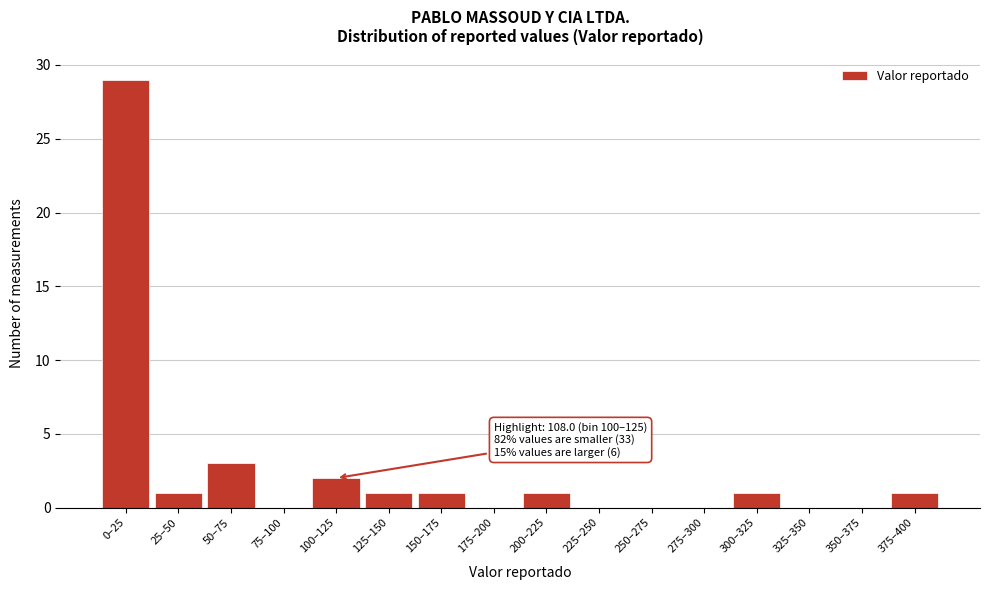

Reading left to right, transcribe all the data shown in this chart.

0–25=29	25–50=1	50–75=3	75–100=0	100–125=2	125–150=1	150–175=1	175–200=0	200–225=1	225–250=0	250–275=0	275–300=0	300–325=1	325–350=0	350–375=0	375–400=1